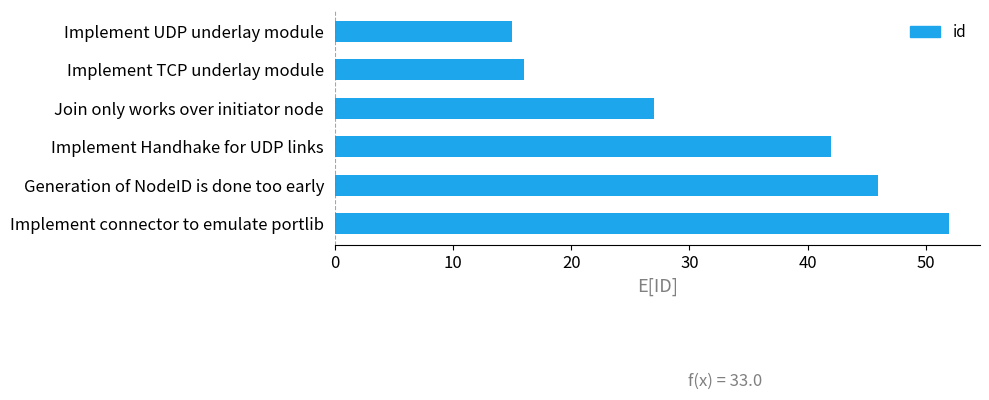

Reading top to bottom, what are all the values shown in this chart?

Implement UDP underlay module=15	Implement TCP underlay module=16	Join only works over initiator node=27	Implement Handhake for UDP links=42	Generation of NodeID is done too early=46	Implement connector to emulate portlib=52